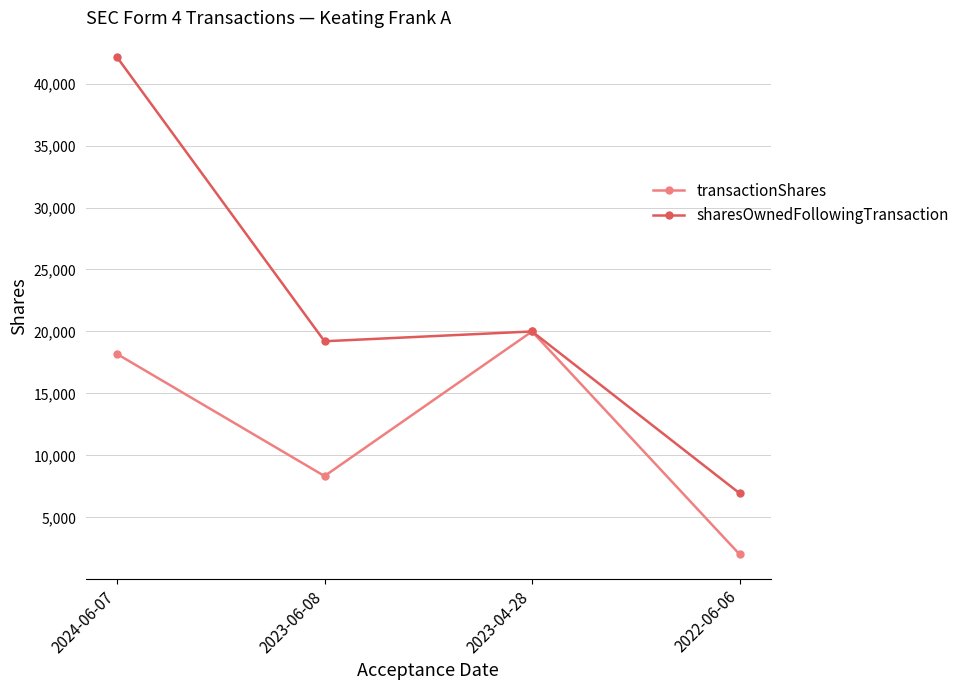

Reading left to right, list all the values displayed in this chart.

transactionShares: 2024-06-07=18182	2023-06-08=8333	2023-04-28=20000	2022-06-06=2023
sharesOwnedFollowingTransaction: 2024-06-07=42130	2023-06-08=19209	2023-04-28=20000	2022-06-06=6949